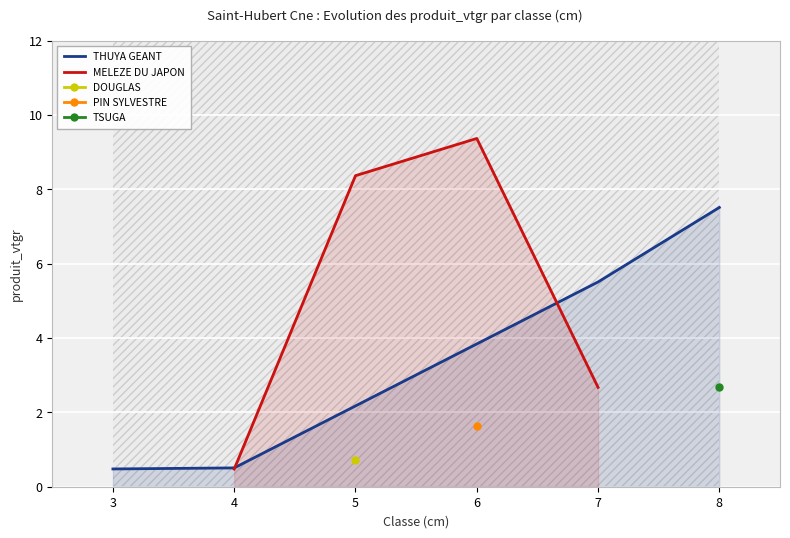

The THUYA GEANT series shows 0.5 at 3. True or false?

True